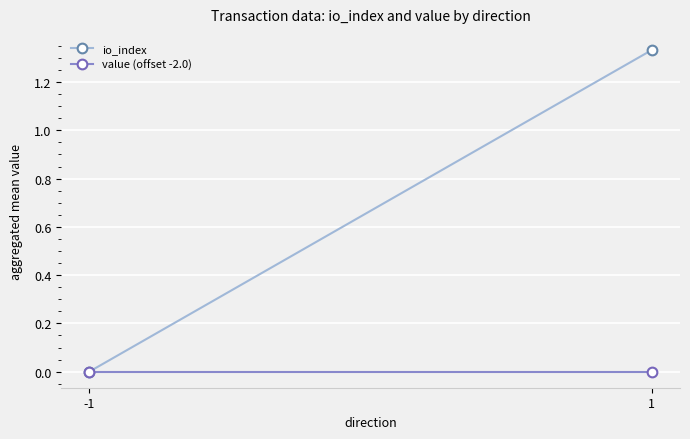

True or false: io_index has a value of -0.8 at -1.

False